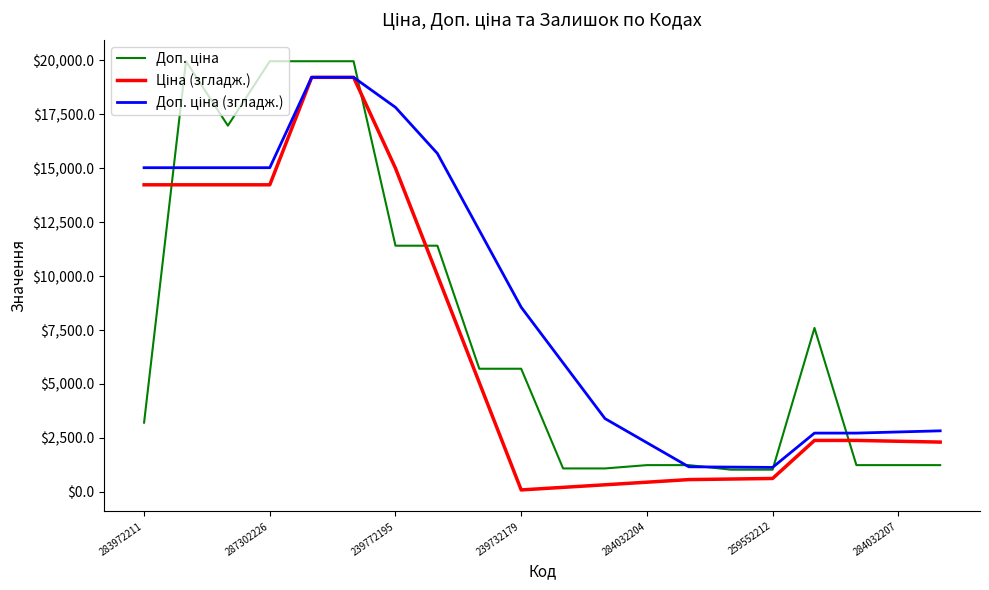

What is the greatest value displayed?

19964.2